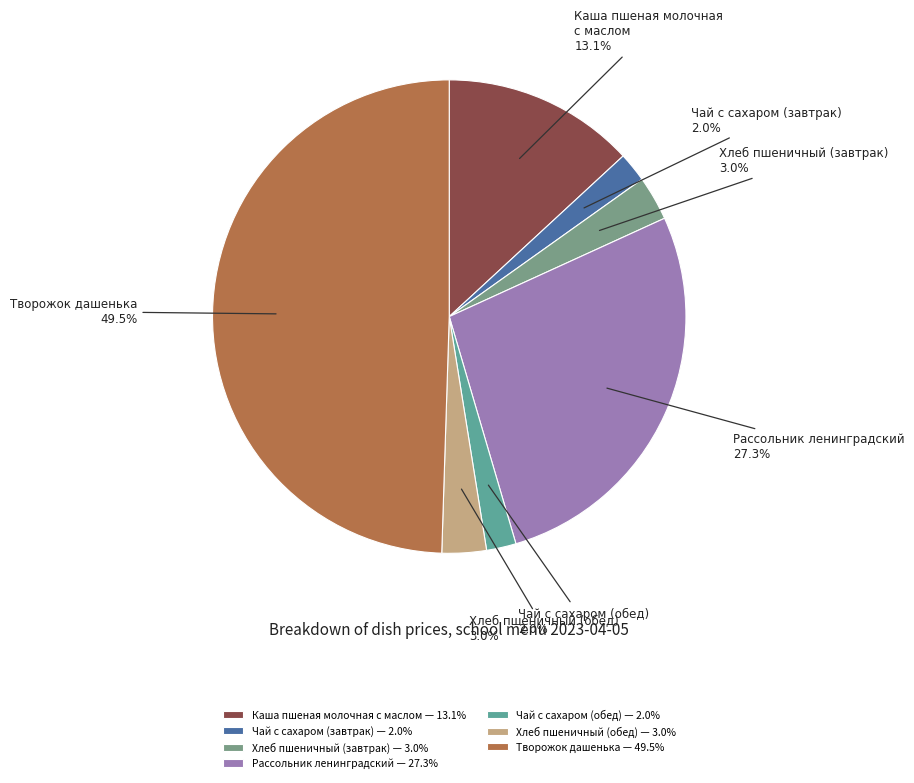

What percentage do Рассольник ленинградский and Чай с сахаром (обед) together represent?

29.3%